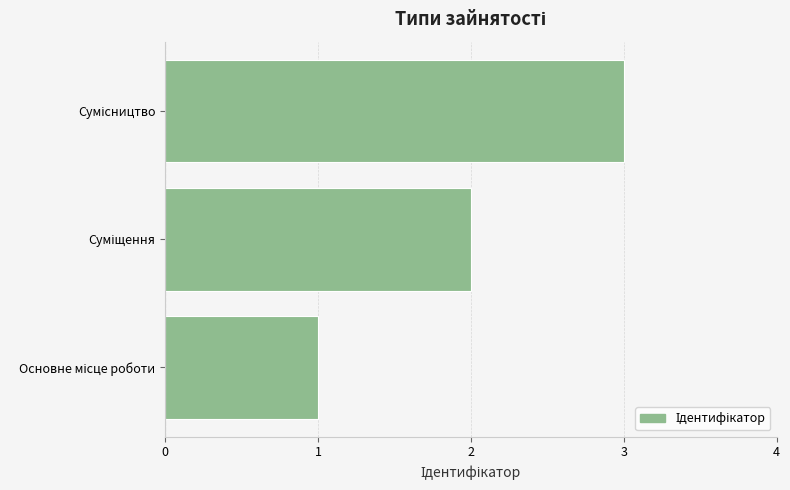

How many data points are less than 2?

1